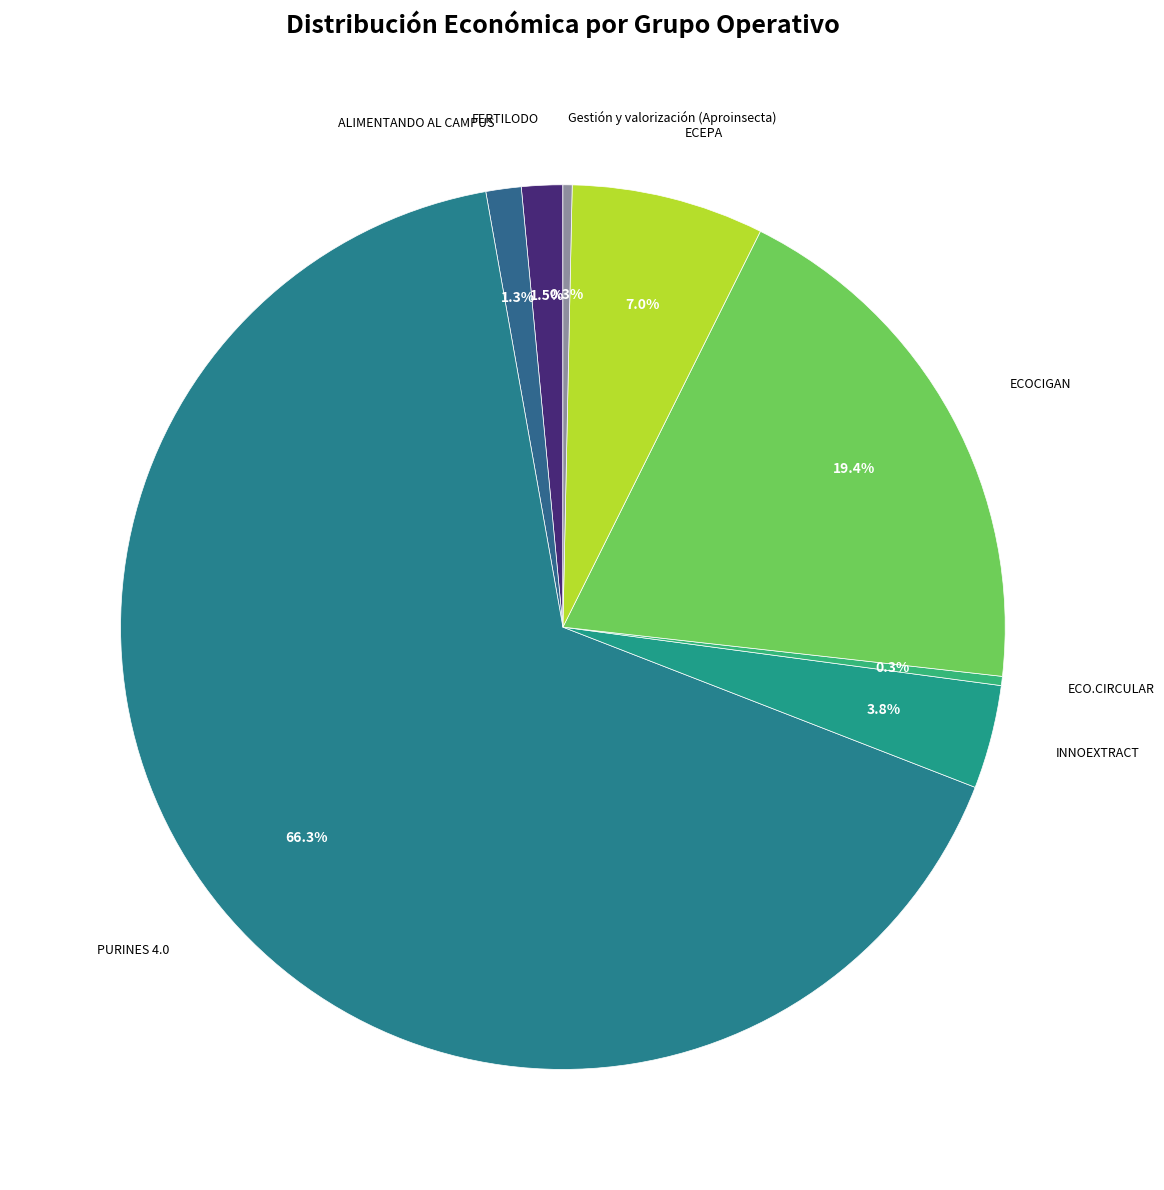

How many segments does this pie chart have?

8